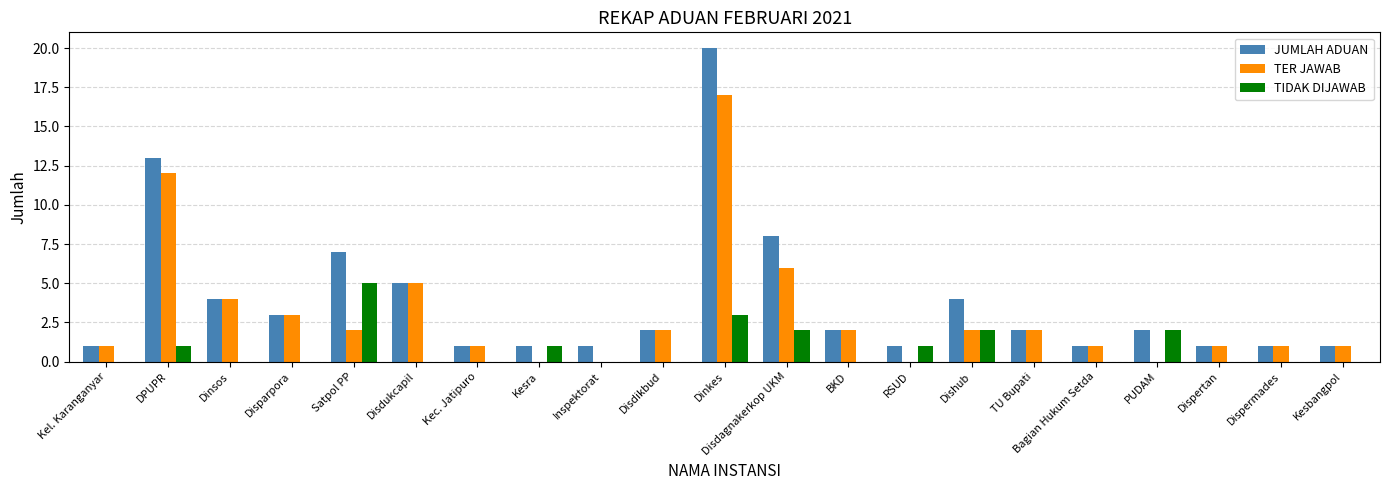

What are all the series names shown in the legend?

JUMLAH ADUAN, TER JAWAB, TIDAK DIJAWAB